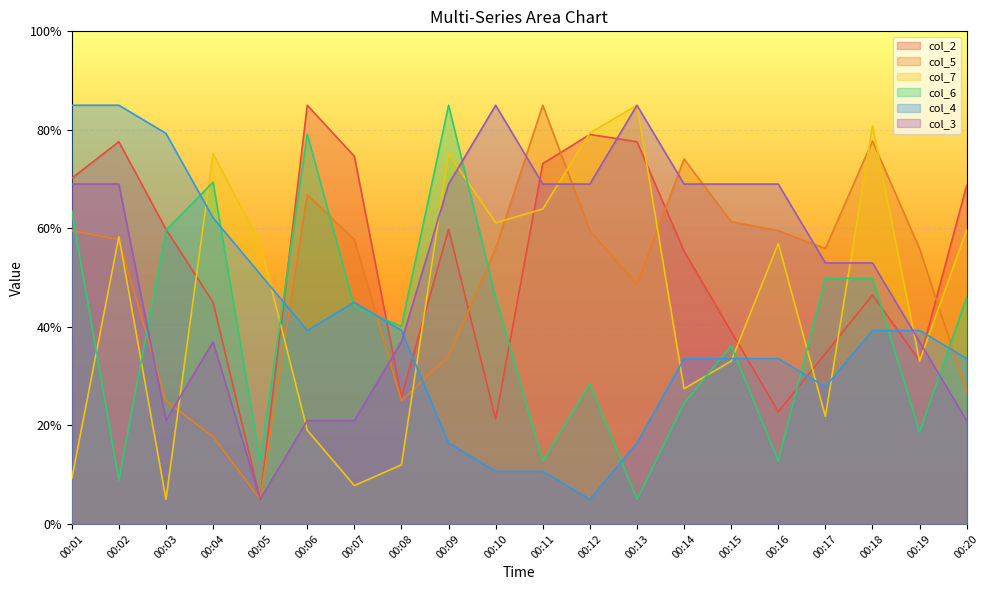

Count the col_3 values in the range 37 to 69.

13